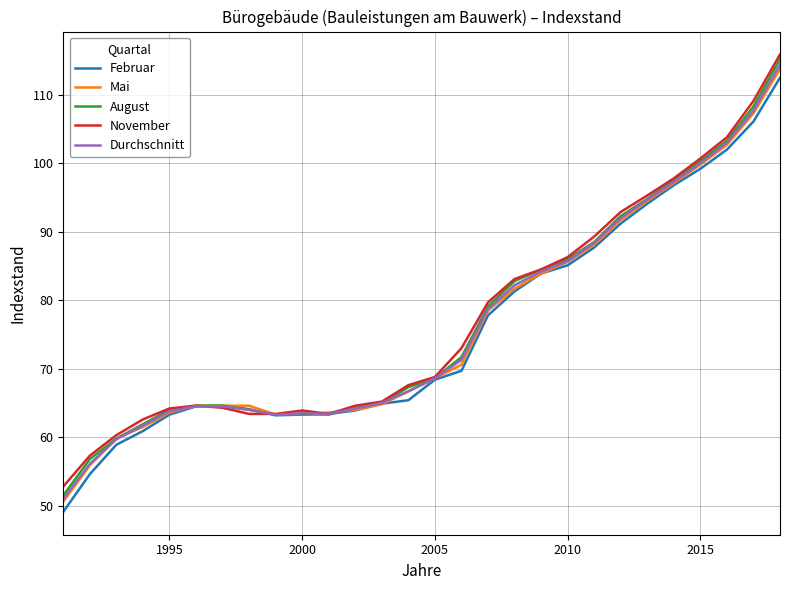

Which series has the widest spread of values?

August